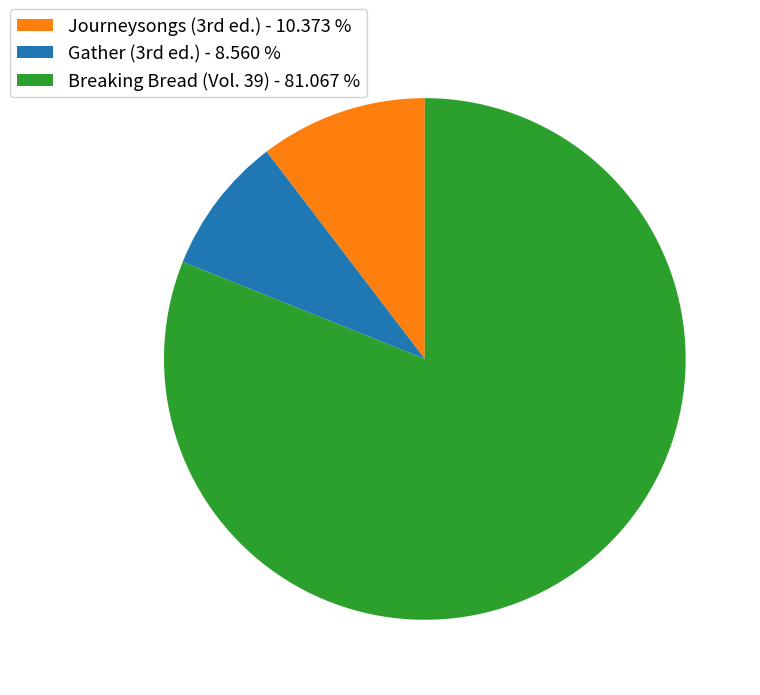

Is Breaking Bread (Vol. 39) - 81.067 % the majority of the pie?

Yes